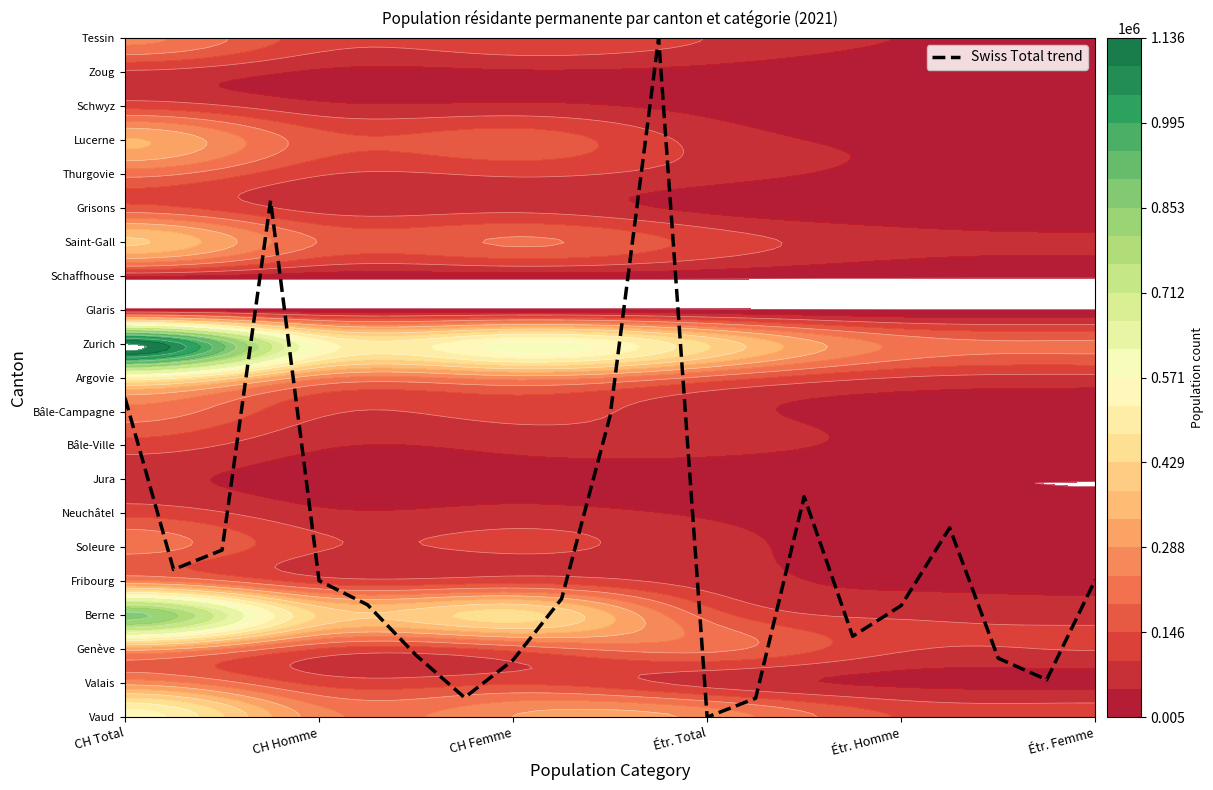

Count the number of data series in this chart.

1